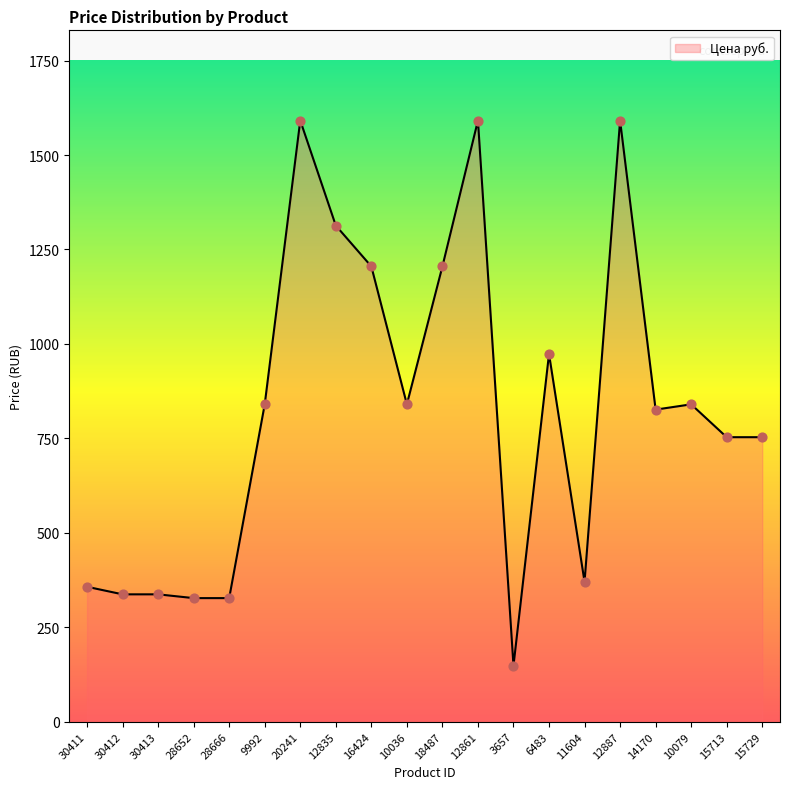

Approximately how many times larger is the value at 14170 compared to 28652?

2.5